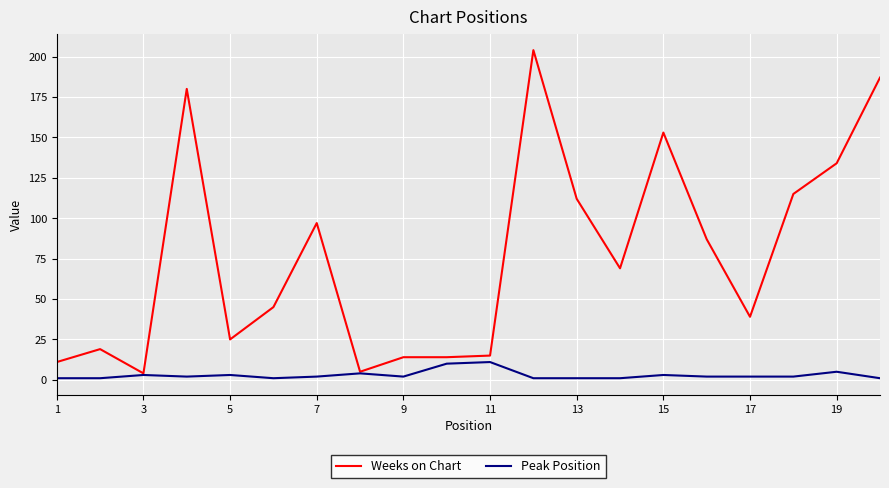

Which series has the largest total across all categories?

Weeks on Chart